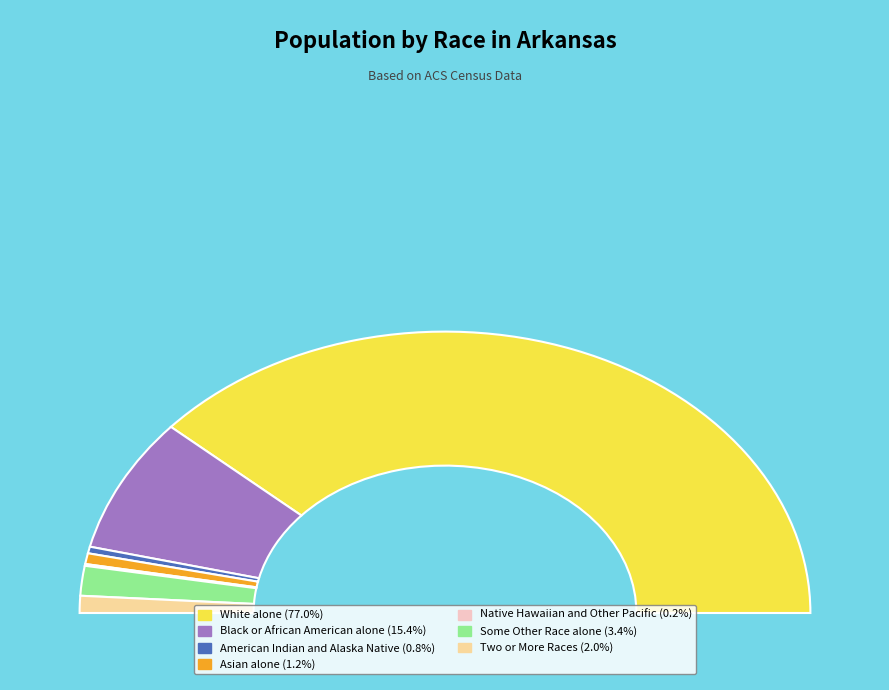

To the nearest percent, what is the difference between the American Indian and Alaska Native and Two or More Races slice percentages?

1%